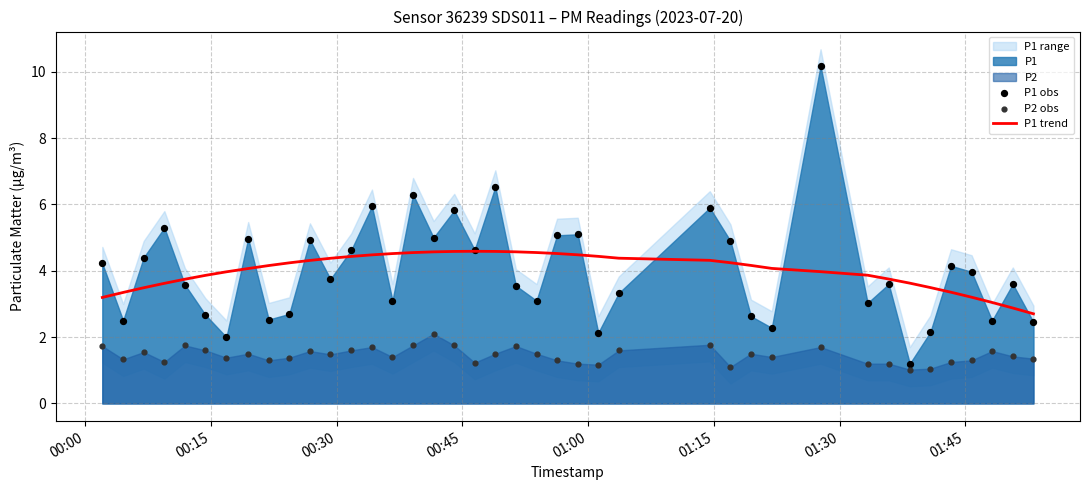

What is the lowest value of the P1 trend series?

2.7